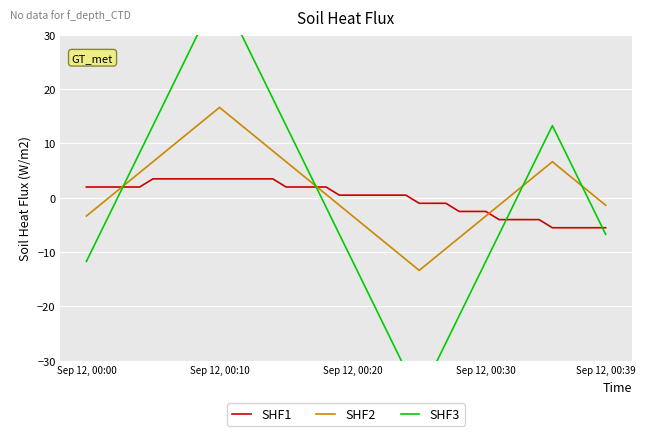

What is the difference between the maximum and minimum values in the SHF1 series?

9.0